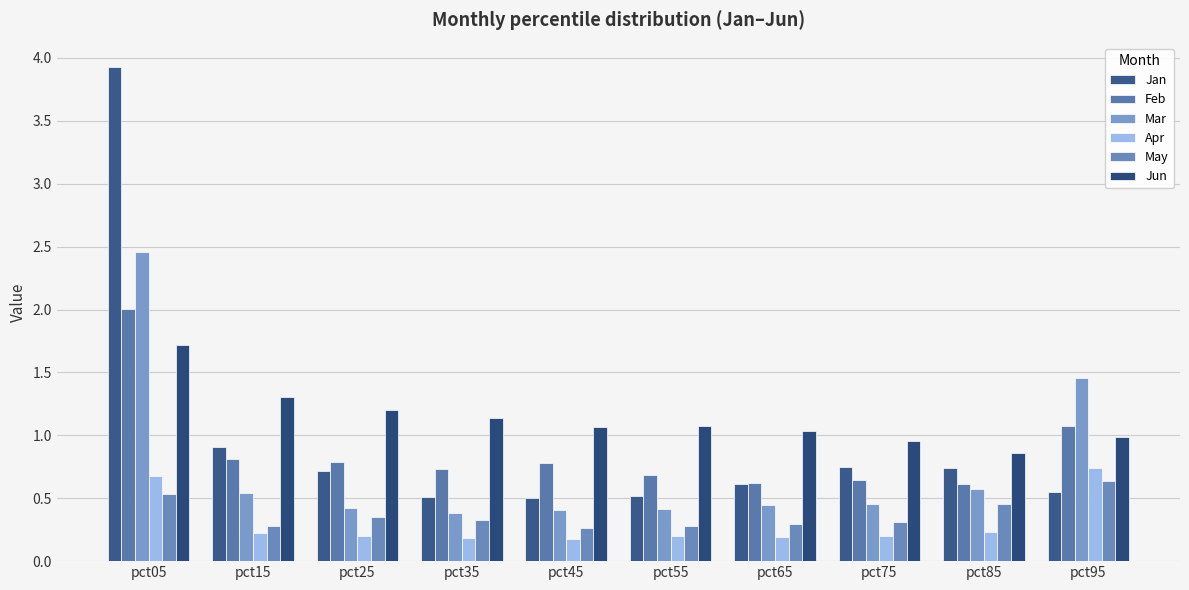

What are all the series names shown in the legend?

Jan, Feb, Mar, Apr, May, Jun